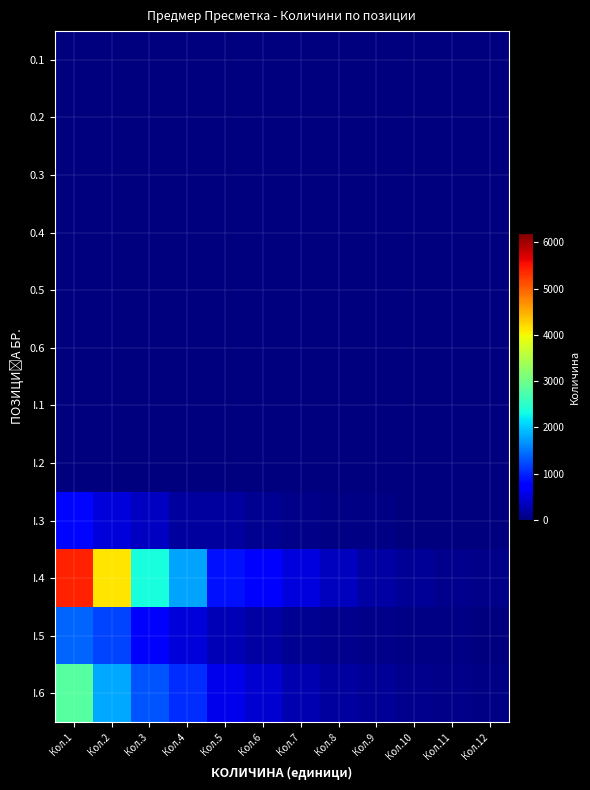

Count the number of data series in this chart.

12